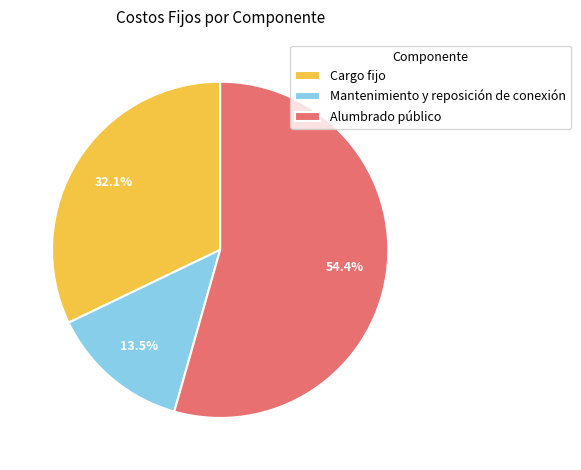

Between Cargo fijo and Mantenimiento y reposición de conexión, which is larger?

Cargo fijo